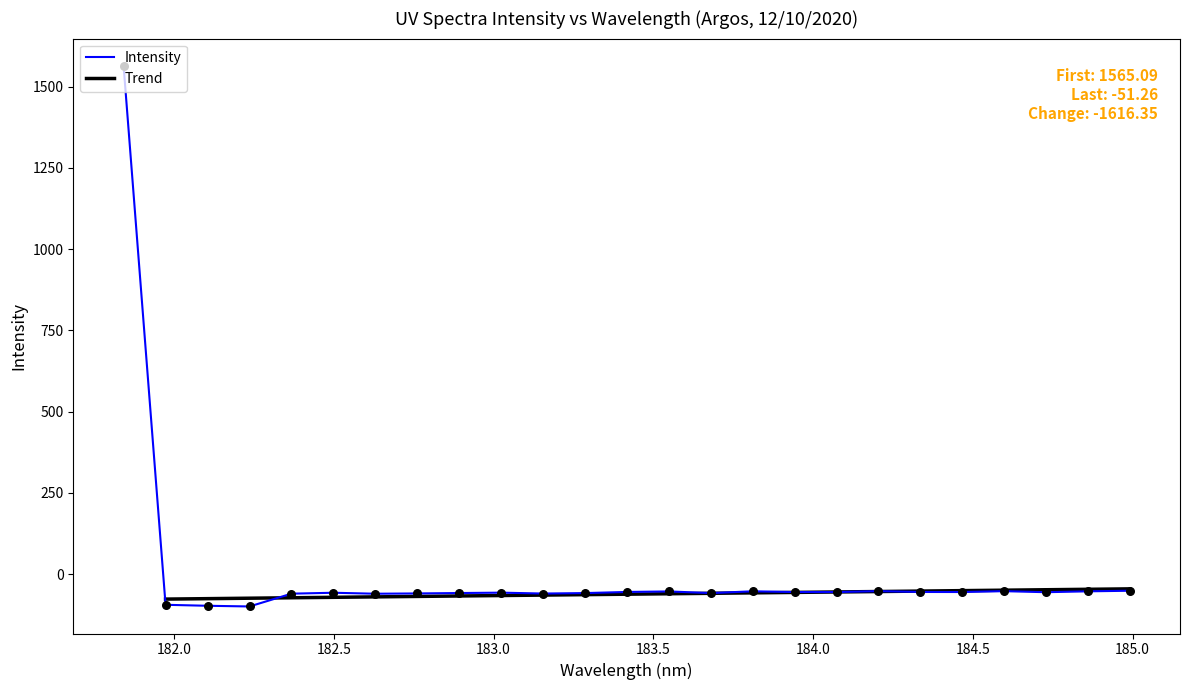

What is the maximum value for Intensity?

1565.1